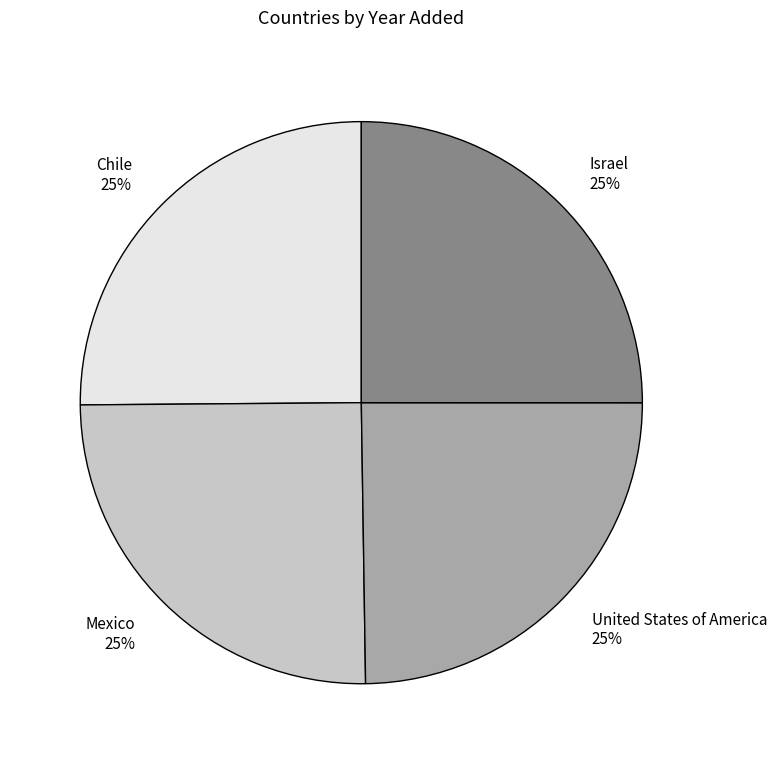

To the nearest percent, what portion does Mexico represent?

25%